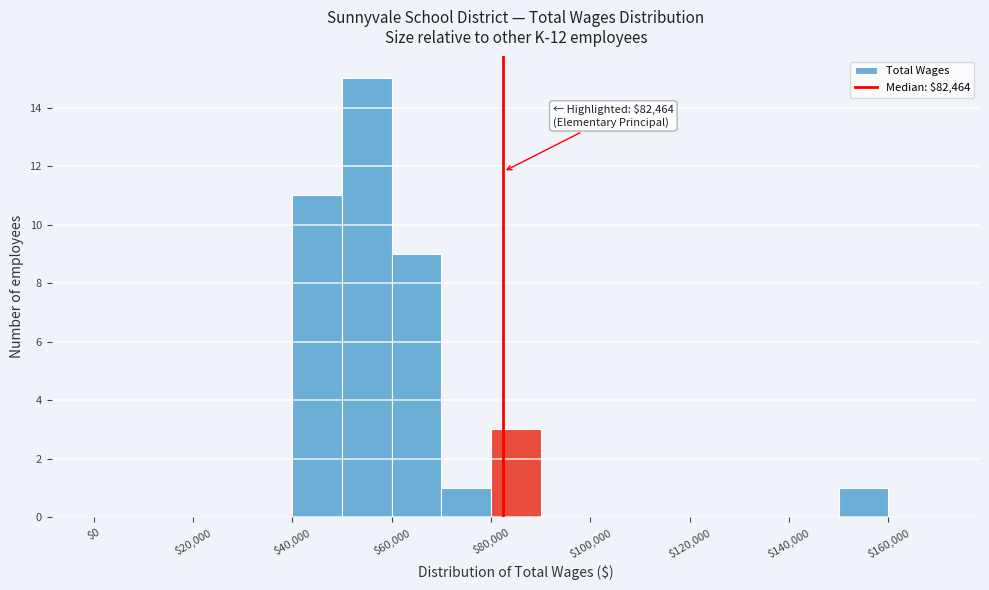

Which range on the x-axis has the tallest bar?

50000 to 60000